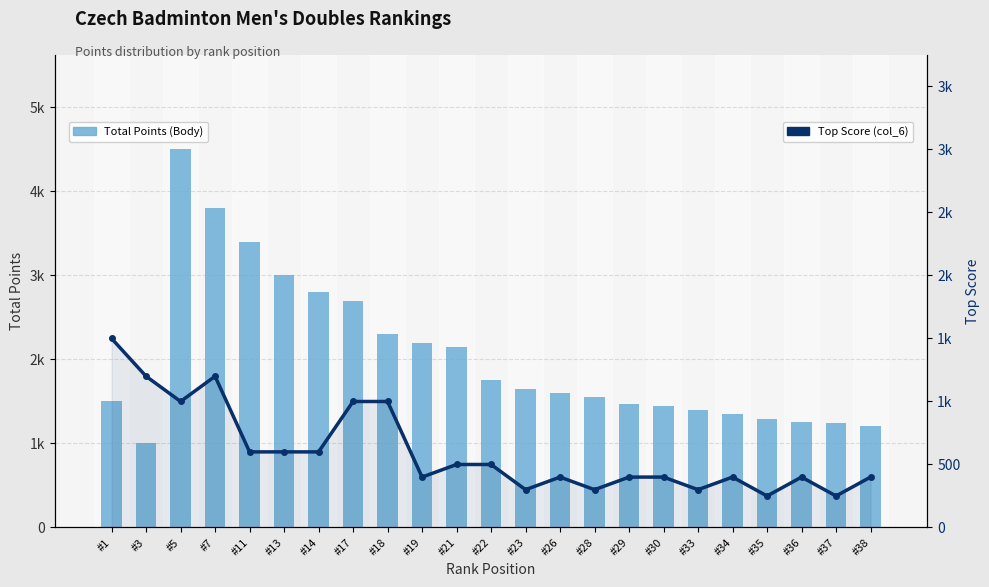

What is the average value of the Top Score (col_6) series?

604